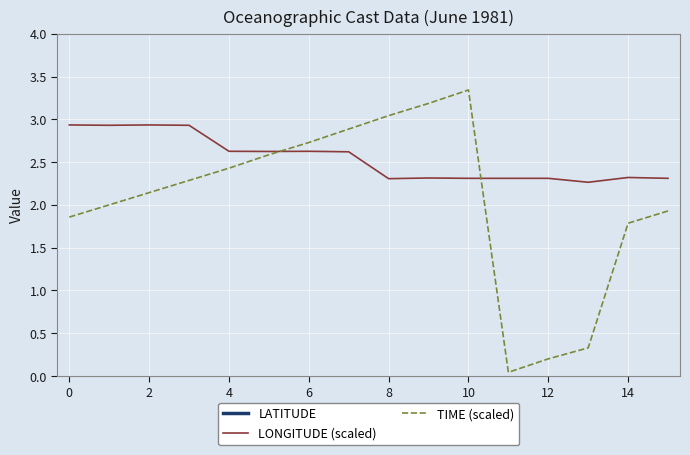

The value of LONGITUDE (scaled) at 8 is 2.3. True or false?

True